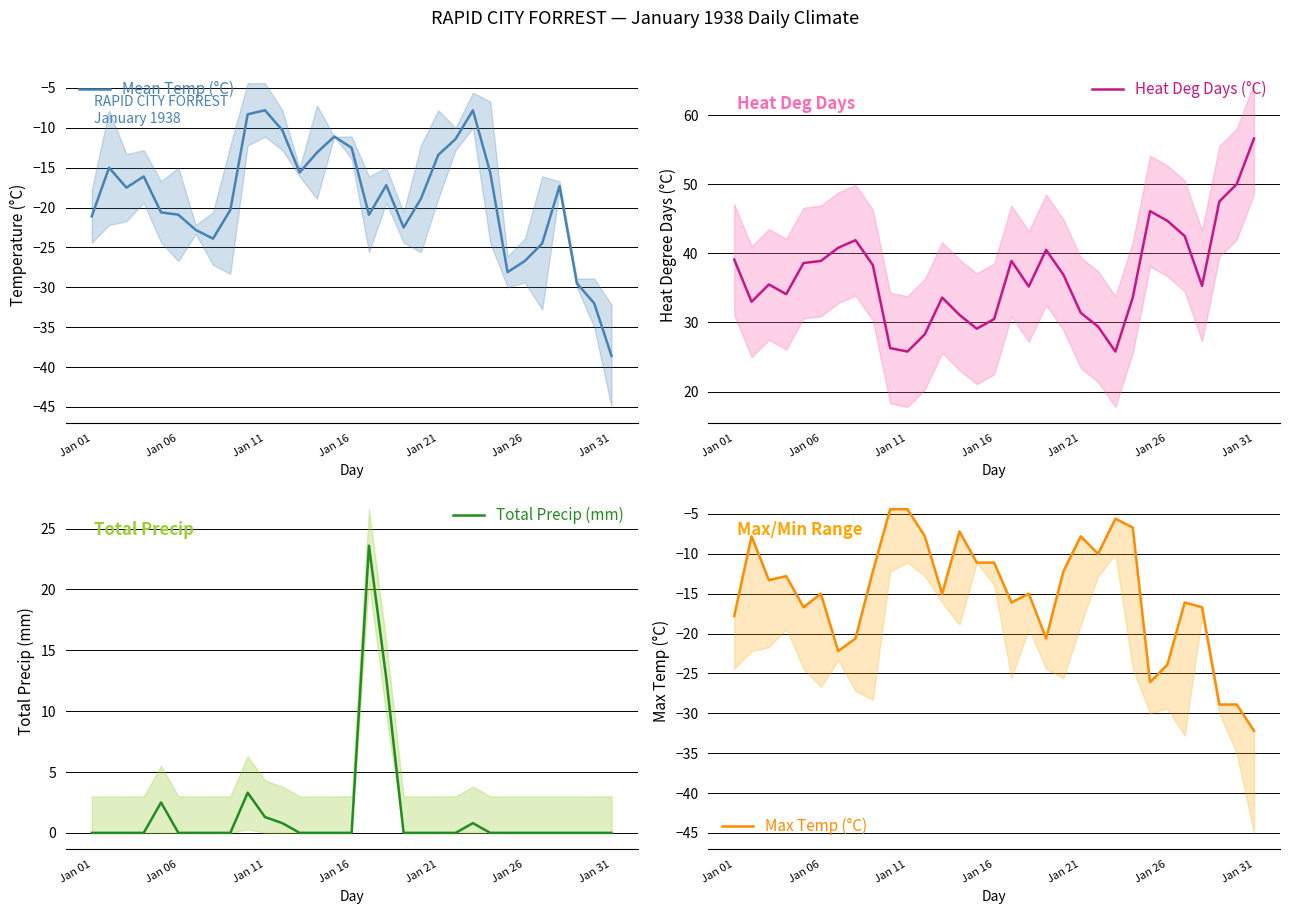

At which label does Heat Deg Days (°C) reach its peak?

Jan 31